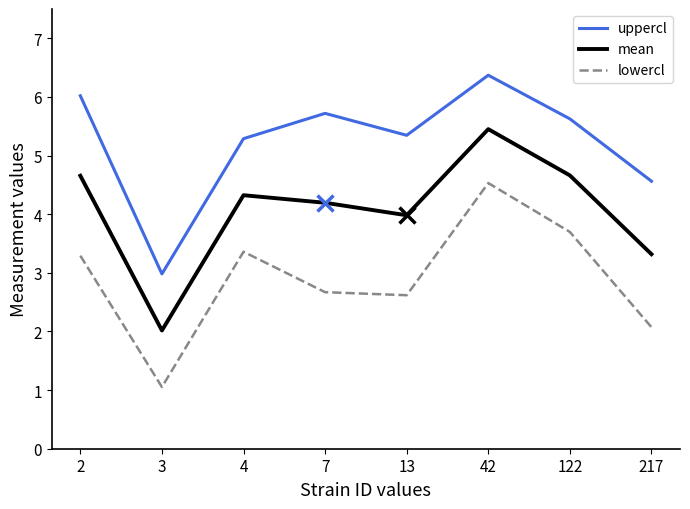

Reading right to left, transcribe all the data shown in this chart.

uppercl: 217=4.6	122=5.6	42=6.4	13=5.3	7=5.7	4=5.3	3=3.0	2=6.0
mean: 217=3.3	122=4.7	42=5.5	13=4.0	7=4.2	4=4.3	3=2.0	2=4.7
lowercl: 217=2.1	122=3.7	42=4.5	13=2.6	7=2.7	4=3.4	3=1.1	2=3.3